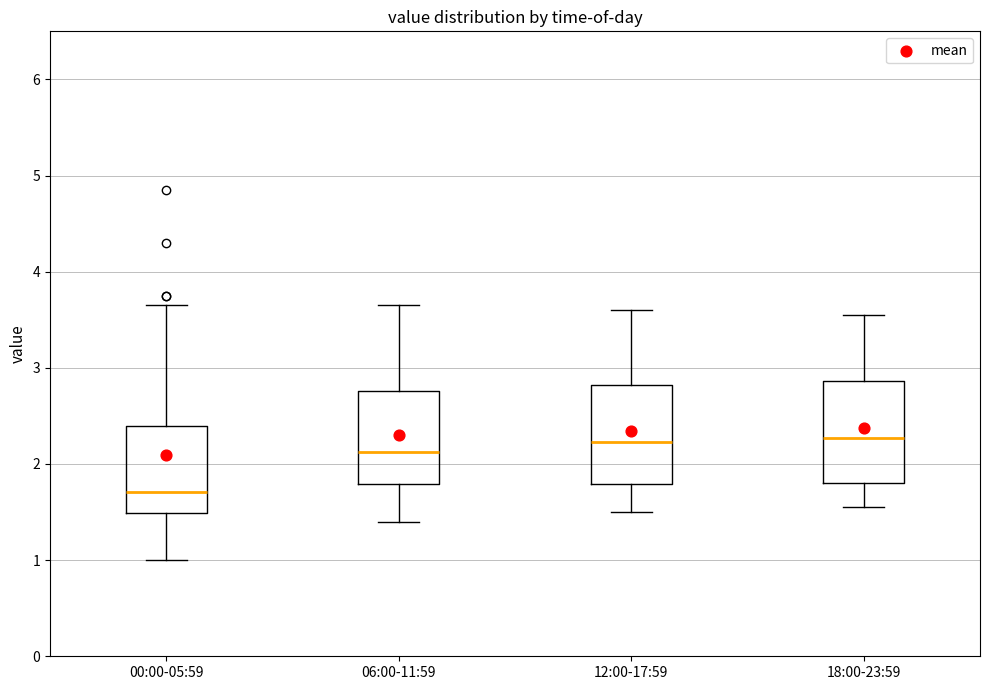

Which box's median line is the lowest?

00:00-05:59